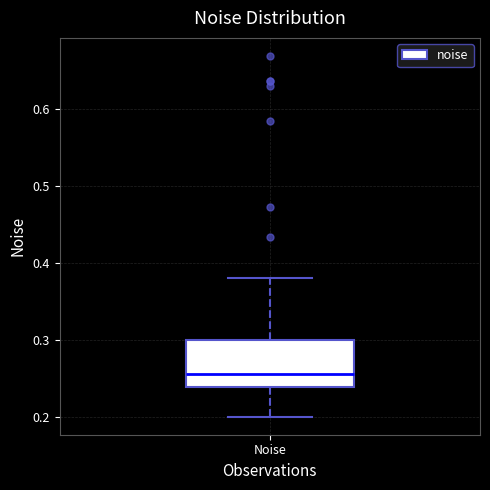

Where does the median line of the box for Noise sit on the y-axis? The values are not printed on the chart, so give them approximately, as read against the axis.

0.26